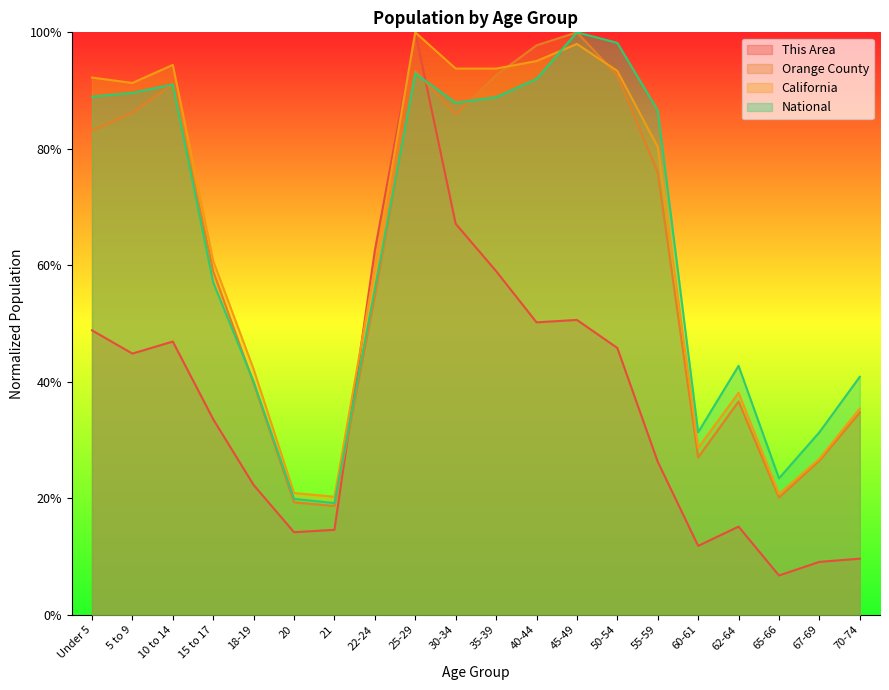

Between 55-59 and 21, which is larger?

55-59